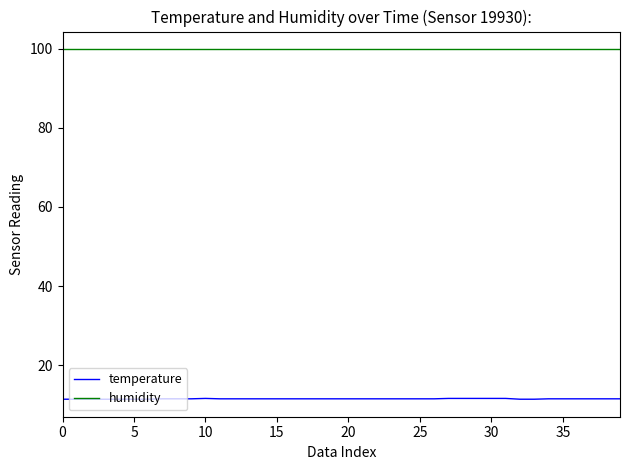

What is the highest value of the temperature series?

11.6